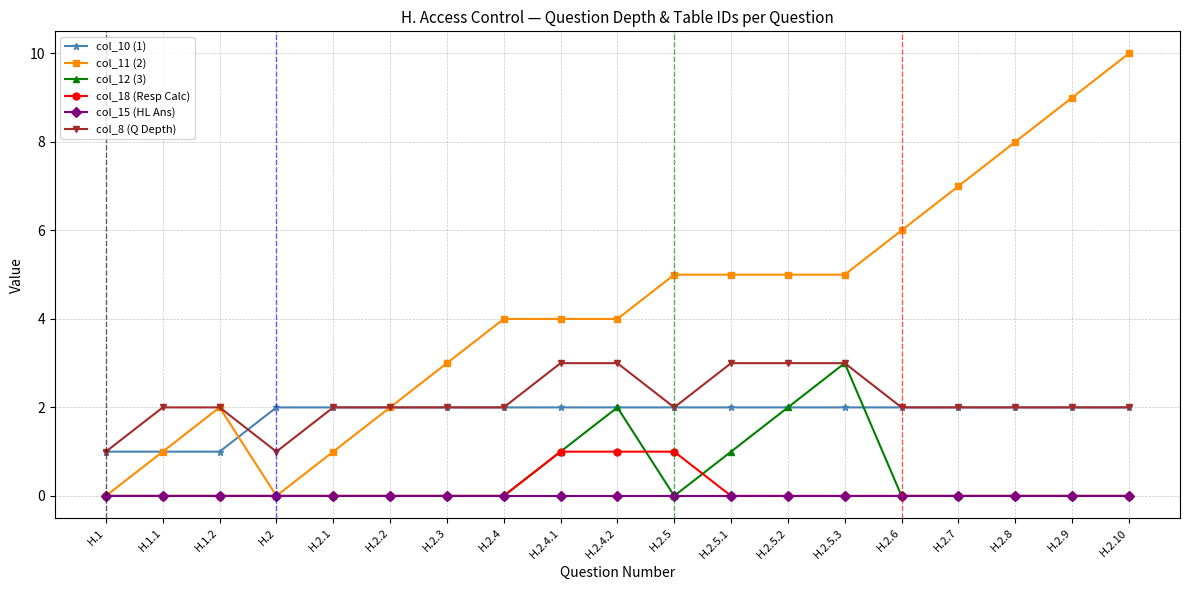

What is the greatest value displayed?

10